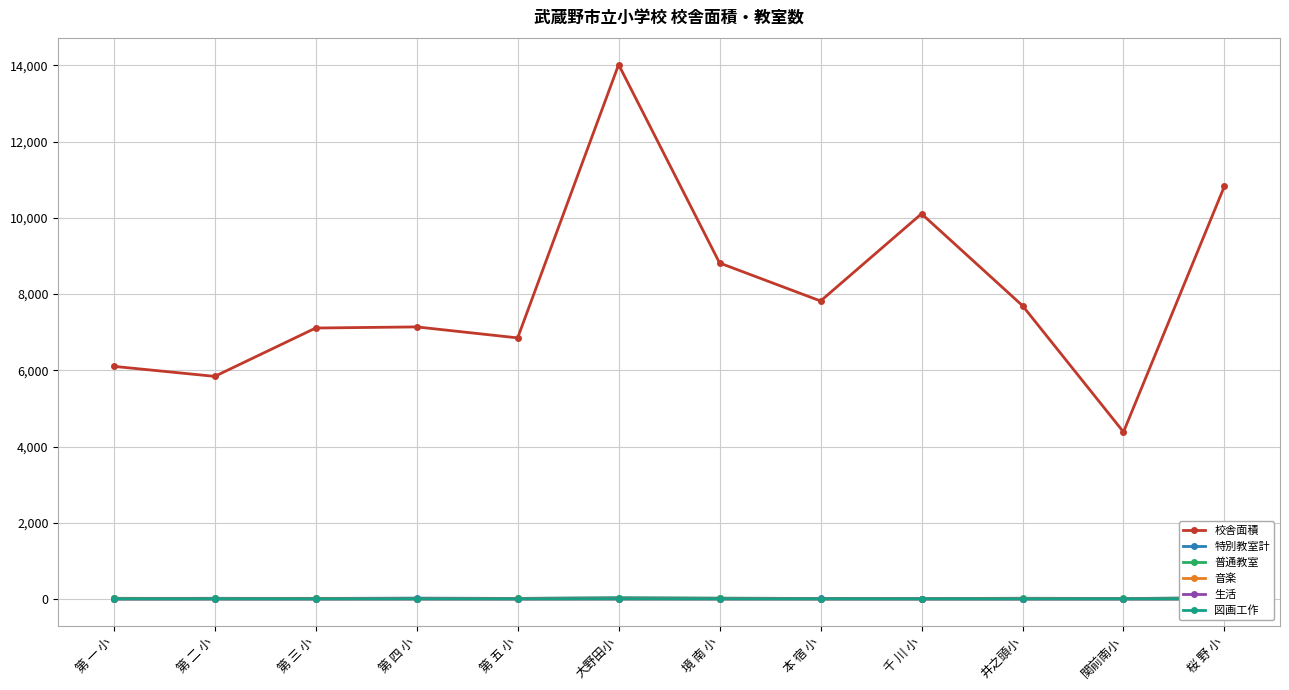

Reading left to right, what are all the values shown in this chart?

校舎面積: 第 一 小=6105	第 二 小=5842	第 三 小=7111	第 四 小=7140	第 五 小=6852	大野田小=14023	境 南 小=8817	本 宿 小=7820	千 川 小=10109	井之頭小=7697	関前南小=4383	桜 野 小=10835
特別教室計: 第 一 小=14	第 二 小=19	第 三 小=15	第 四 小=24	第 五 小=15	大野田小=32	境 南 小=18	本 宿 小=16	千 川 小=12	井之頭小=13	関前南小=11	桜 野 小=33
普通教室: 第 一 小=19	第 二 小=15	第 三 小=18	第 四 小=12	第 五 小=16	大野田小=29	境 南 小=23	本 宿 小=13	千 川 小=12	井之頭小=20	関前南小=14	桜 野 小=27
音楽: 第 一 小=1	第 二 小=2	第 三 小=2	第 四 小=2	第 五 小=2	大野田小=4	境 南 小=2	本 宿 小=1	千 川 小=2	井之頭小=2	関前南小=1	桜 野 小=2
生活: 第 一 小=0	第 二 小=0	第 三 小=0	第 四 小=1	第 五 小=0	大野田小=1	境 南 小=1	本 宿 小=1	千 川 小=0	井之頭小=0	関前南小=0	桜 野 小=1
図画工作: 第 一 小=1	第 二 小=2	第 三 小=1	第 四 小=2	第 五 小=1	大野田小=2	境 南 小=1	本 宿 小=1	千 川 小=1	井之頭小=1	関前南小=2	桜 野 小=2